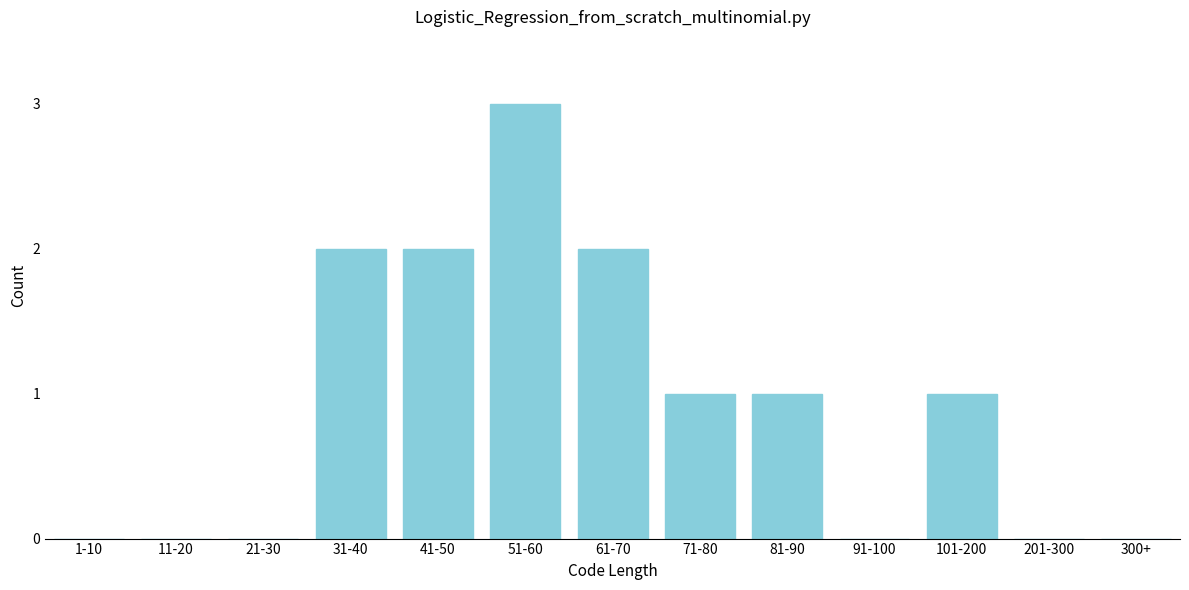

Reading left to right, list all the values displayed in this chart.

1-10=0	11-20=0	21-30=0	31-40=2	41-50=2	51-60=3	61-70=2	71-80=1	81-90=1	91-100=0	101-200=1	201-300=0	300+=0